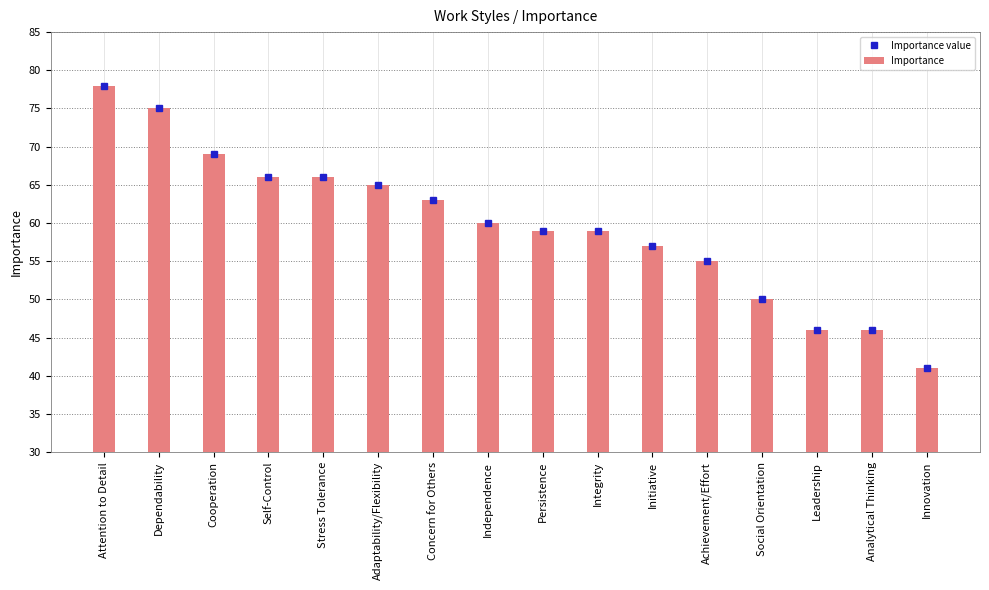

Reading right to left, list all the values displayed in this chart.

Importance value: Innovation=41	Analytical Thinking=46	Leadership=46	Social Orientation=50	Achievement/Effort=55	Initiative=57	Integrity=59	Persistence=59	Independence=60	Concern for Others=63	Adaptability/Flexibility=65	Stress Tolerance=66	Self-Control=66	Cooperation=69	Dependability=75	Attention to Detail=78
Importance: Innovation=41	Analytical Thinking=46	Leadership=46	Social Orientation=50	Achievement/Effort=55	Initiative=57	Integrity=59	Persistence=59	Independence=60	Concern for Others=63	Adaptability/Flexibility=65	Stress Tolerance=66	Self-Control=66	Cooperation=69	Dependability=75	Attention to Detail=78